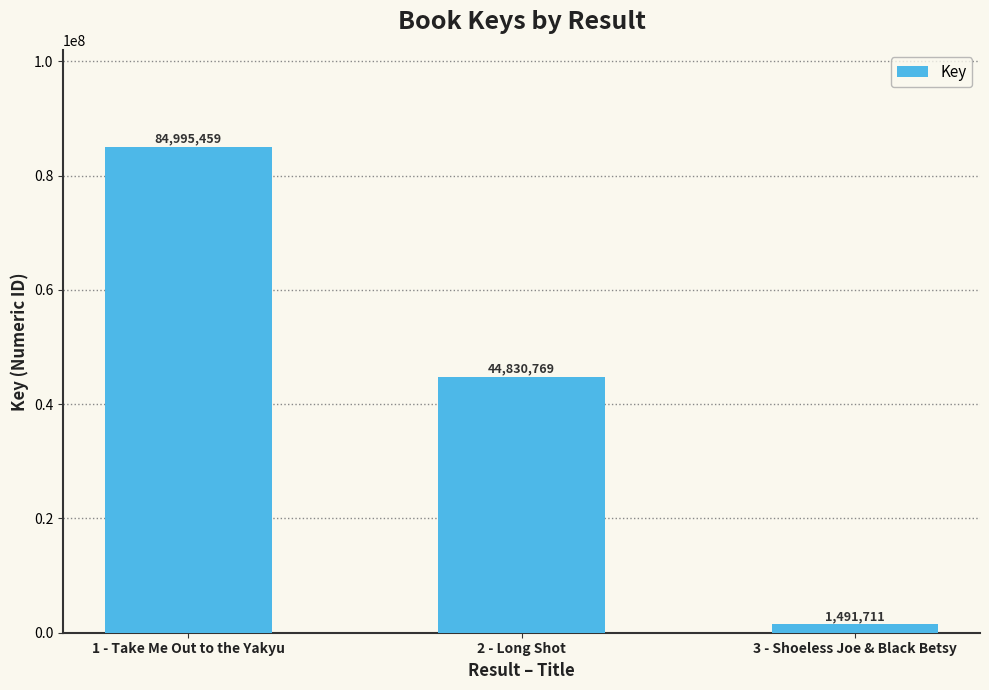

How many data points are less than 44830769?

1